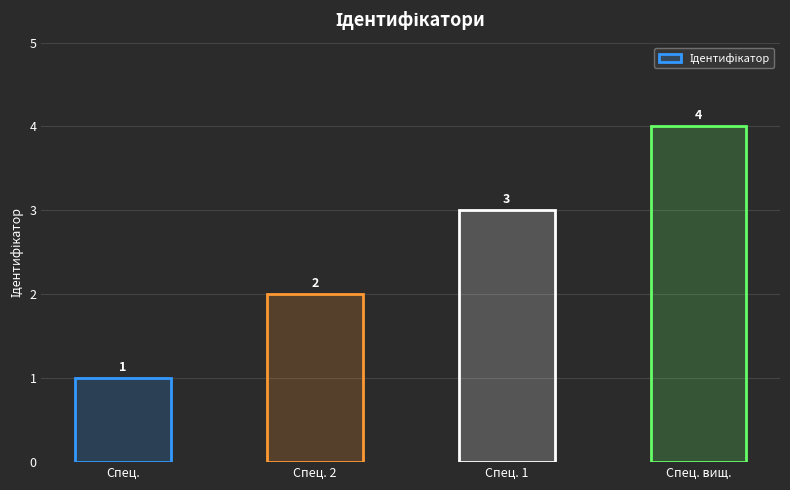

Count the values in the range 2 to 4.

3